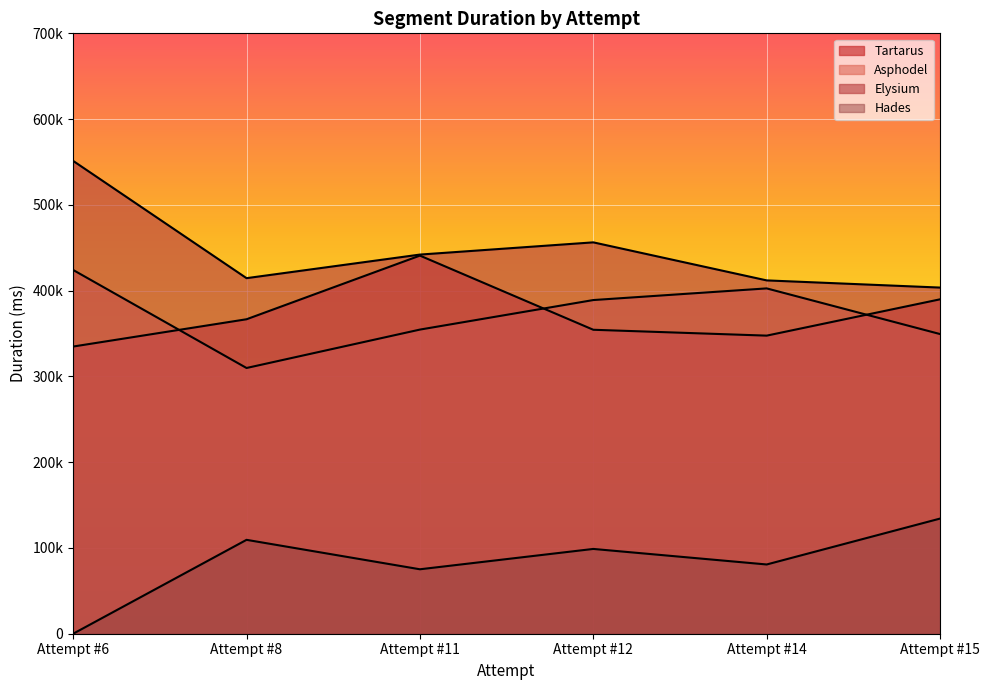

Reading left to right, list all the values displayed in this chart.

Tartarus: Attempt #6=334827	Attempt #8=366640	Attempt #11=440856	Attempt #12=354389	Attempt #14=347548	Attempt #15=389893
Asphodel: Attempt #6=424089	Attempt #8=309814	Attempt #11=354592	Attempt #12=389033	Attempt #14=402618	Attempt #15=349375
Elysium: Attempt #6=551259	Attempt #8=414549	Attempt #11=442049	Attempt #12=456298	Attempt #14=411946	Attempt #15=403580
Hades: Attempt #6=0	Attempt #8=109470	Attempt #11=75140	Attempt #12=98859	Attempt #14=80735	Attempt #15=134249